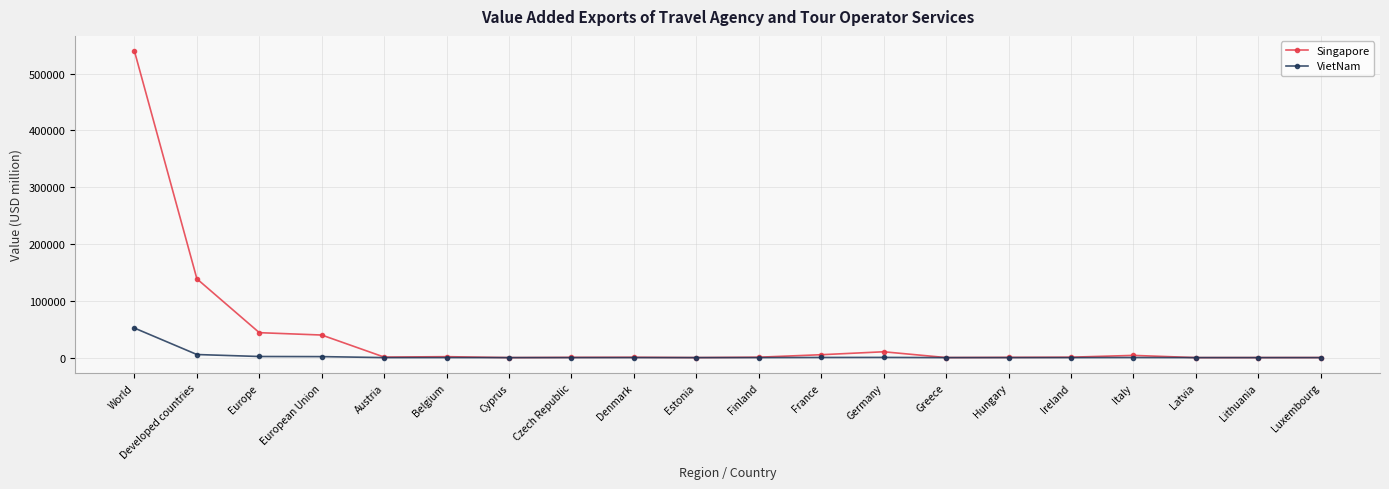

What position from the right is Estonia?

11